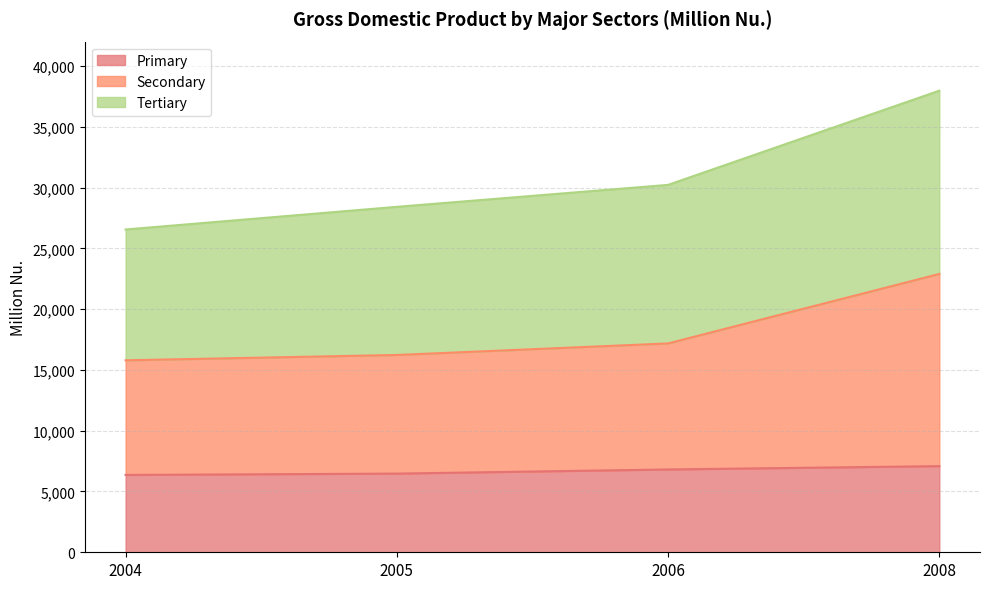

What is the average value of the Primary series?

6683.2